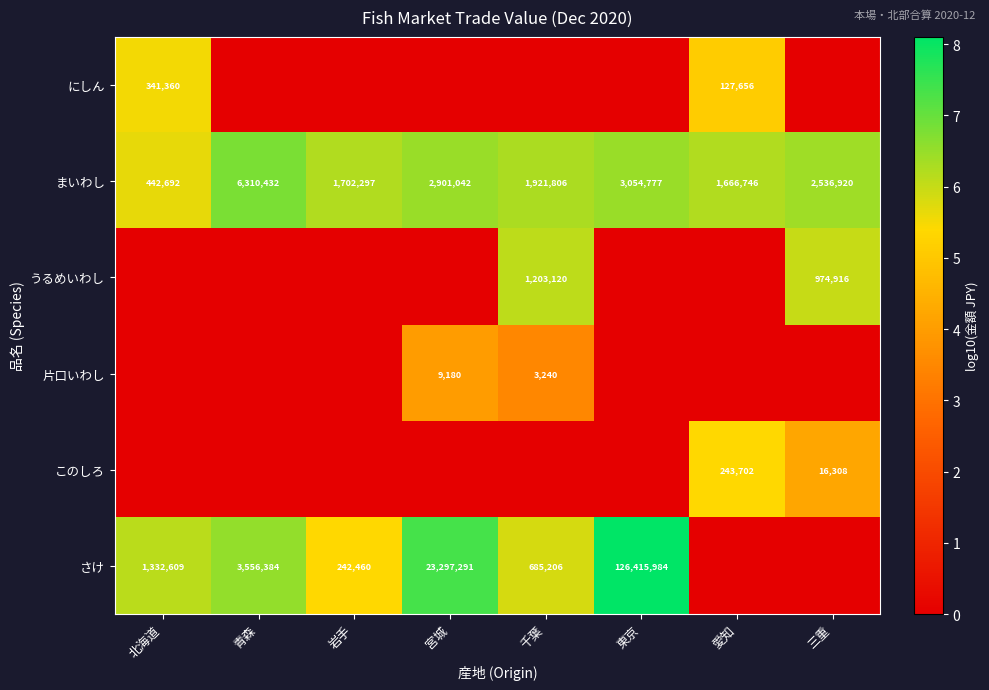

What is the maximum value for まいわし?

6310432